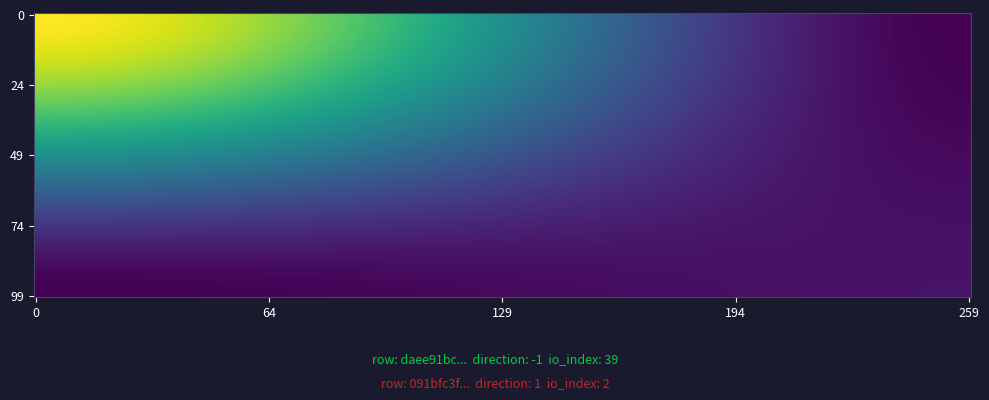

List the series in order of their overall mean, highest first.

daee91bc20b971a49423eb3b4cbd7ad0c721dba, 091bfc3fe23afd78aef01e79f85910e722fb86c